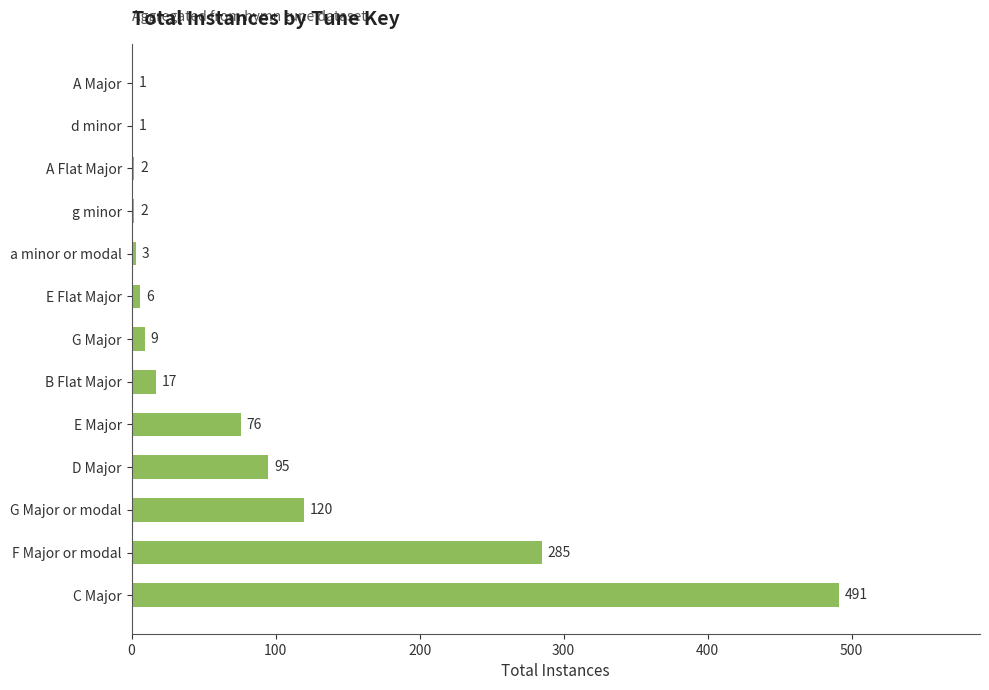

Reading bottom to top, extract all data points from this chart.

C Major=491	F Major or modal=285	G Major or modal=120	D Major=95	E Major=76	B Flat Major=17	G Major=9	E Flat Major=6	a minor or modal=3	g minor=2	A Flat Major=2	d minor=1	A Major=1